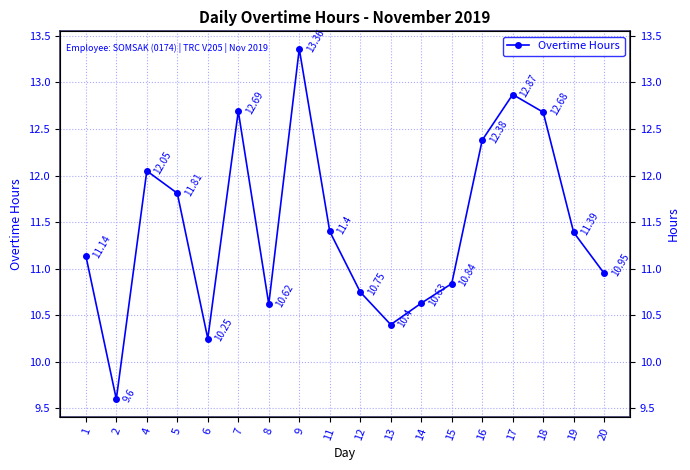

Is this an area chart (filled region under the line)?

No